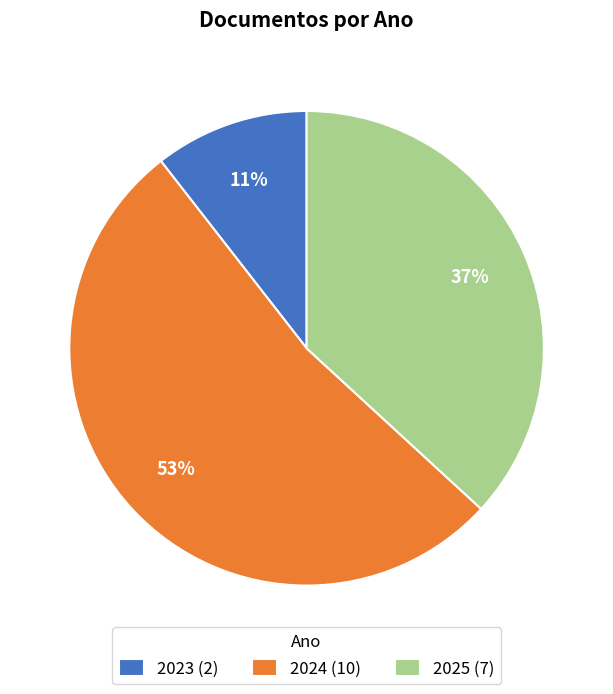

Rank the categories by value from lowest to highest.

2023, 2025, 2024